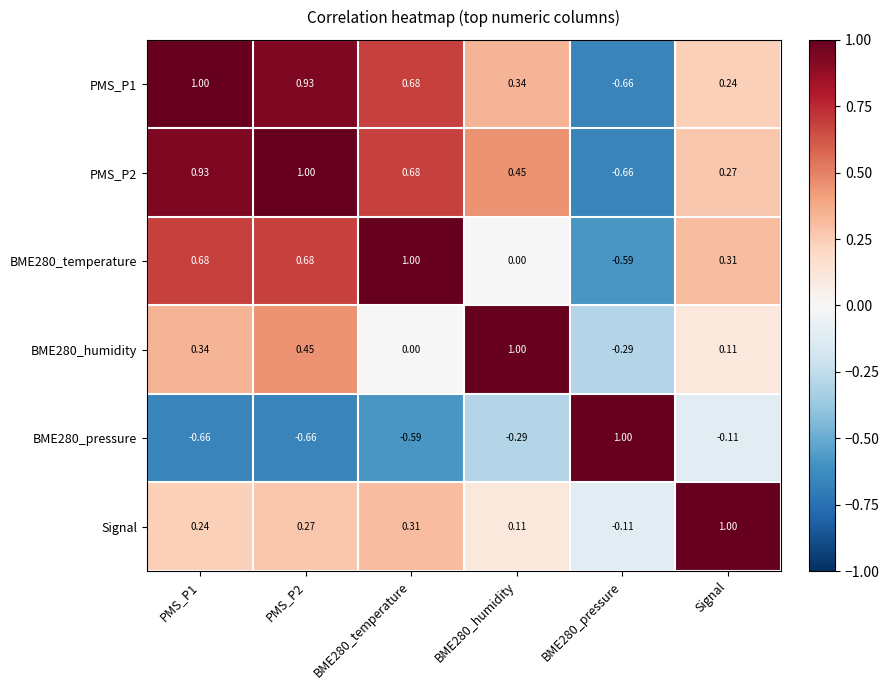

Which series has the largest total across all categories?

PMS_P2